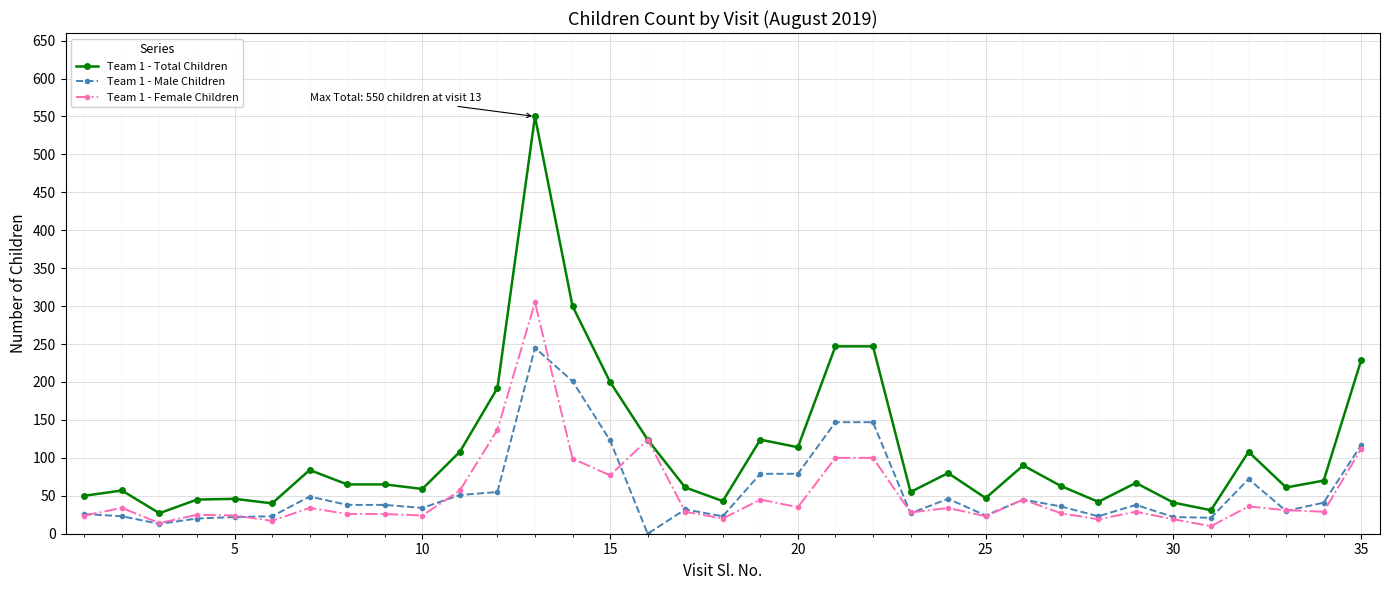

Which series has the widest spread of values?

Team 1 - Total Children